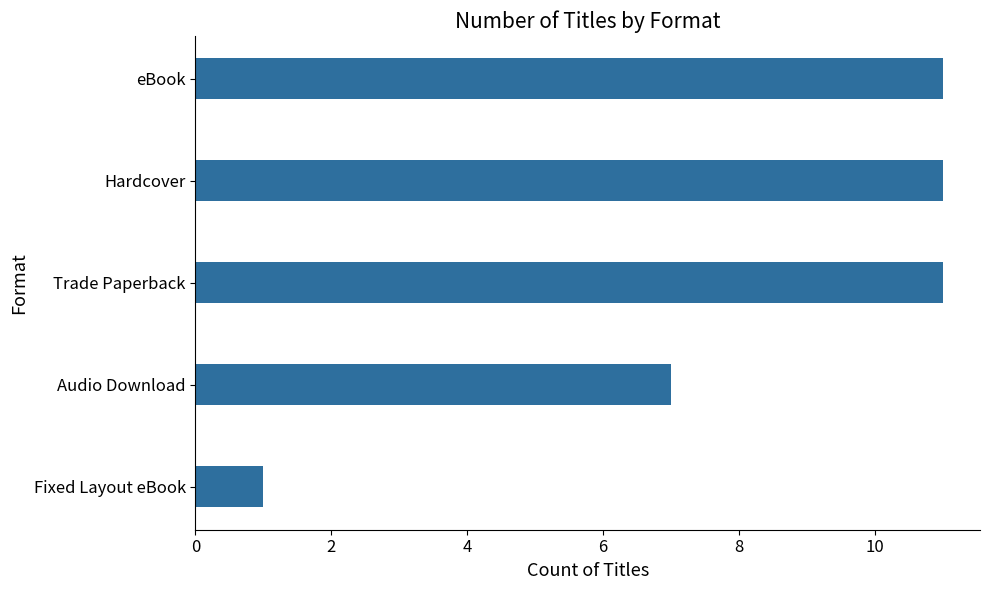

How many values are below 11?

2